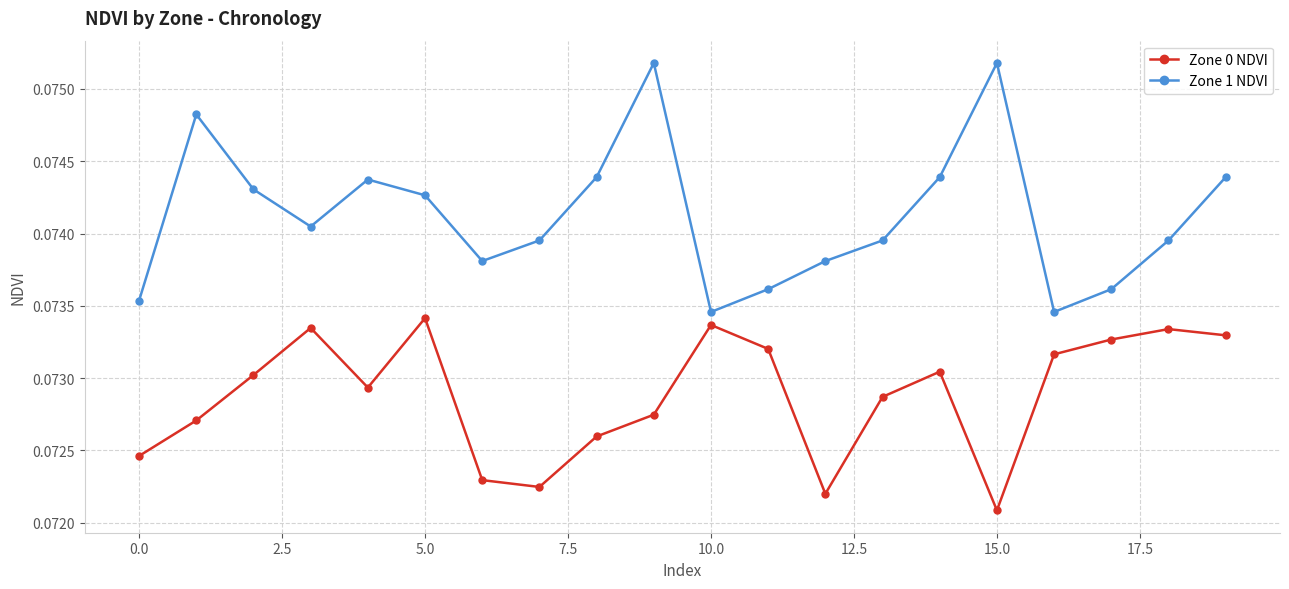

How many interior local valleys does the Zone 0 NDVI series have?

4